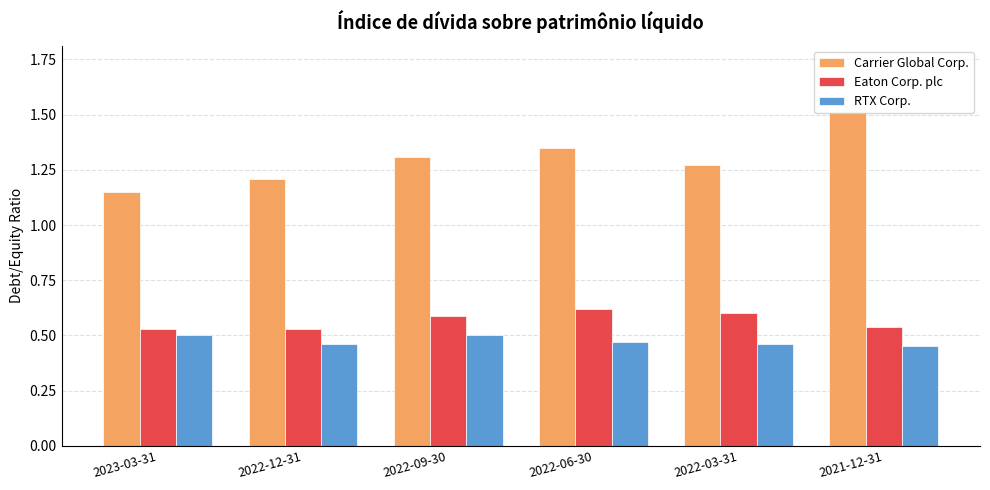

Which series has the largest range (max minus min)?

Carrier Global Corp.